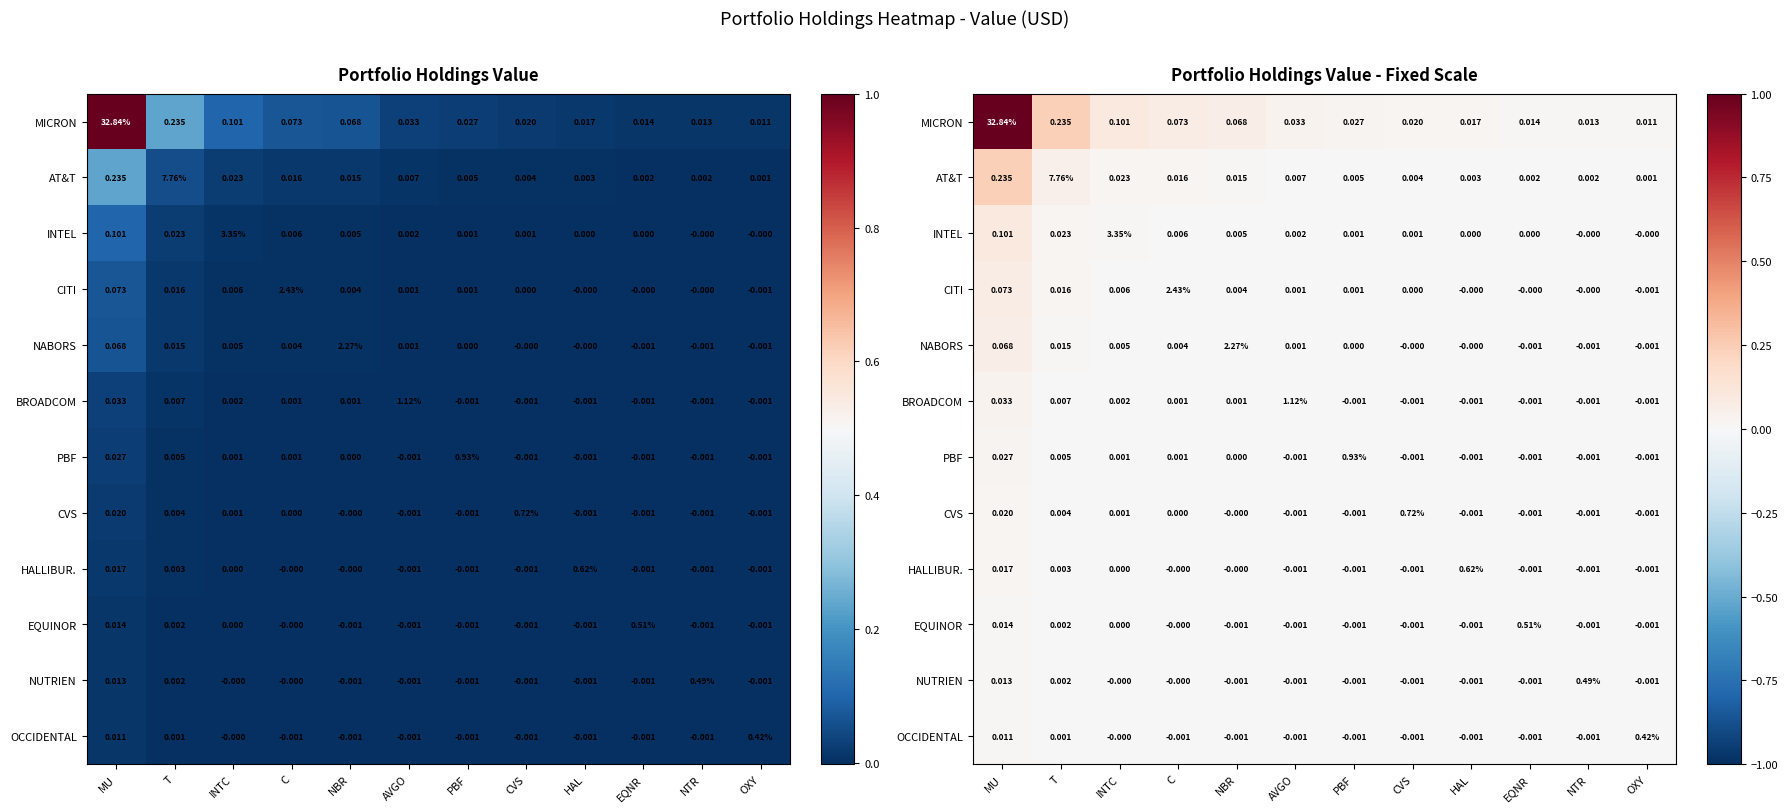

At which label does NABORS reach its peak?

MU